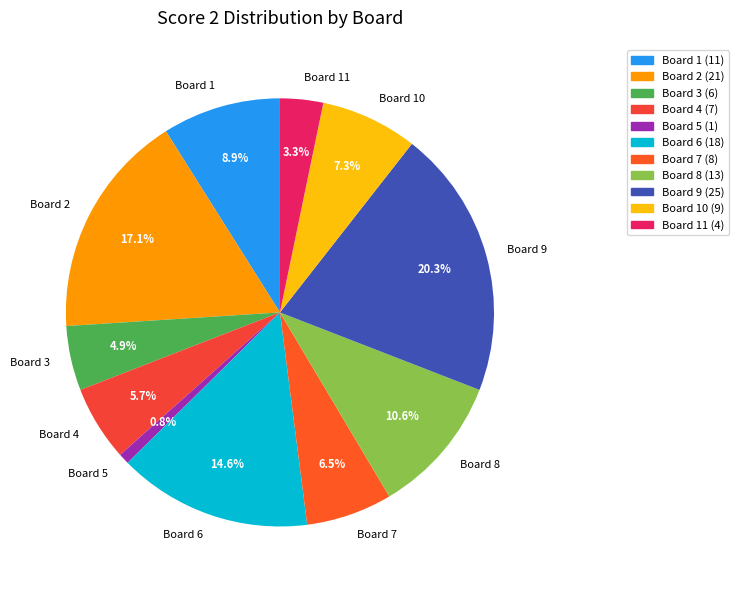

Which category has the smallest portion of the pie?

Board 5